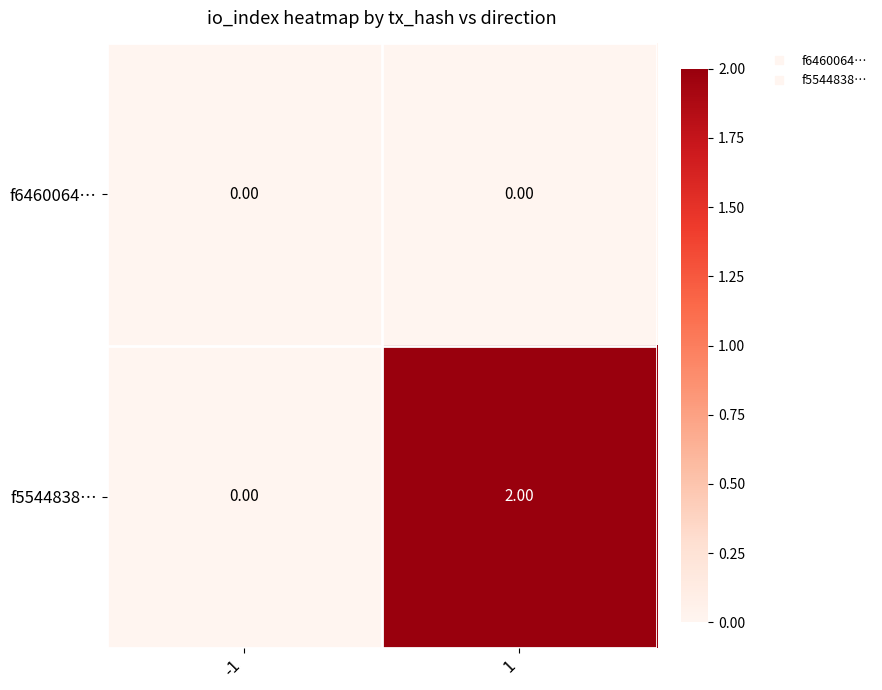

Which series has the largest total across all categories?

f5544838…